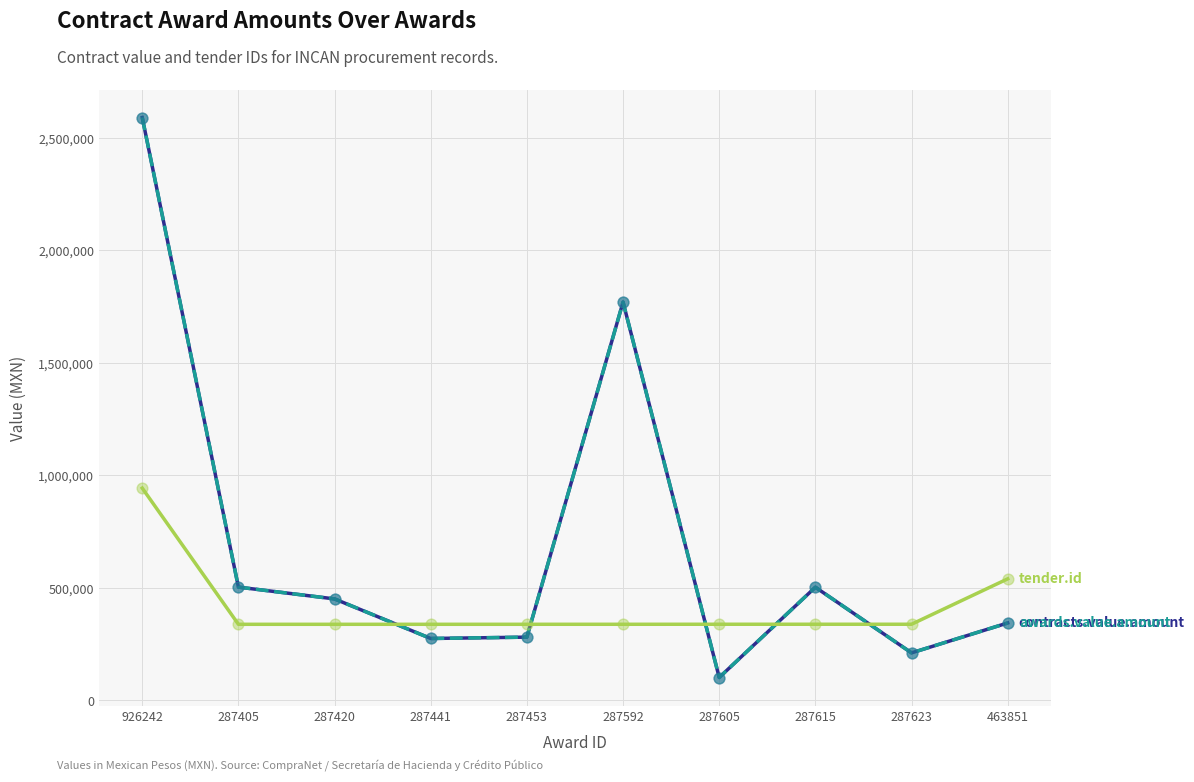

Does the chart have visible grid lines?

Yes